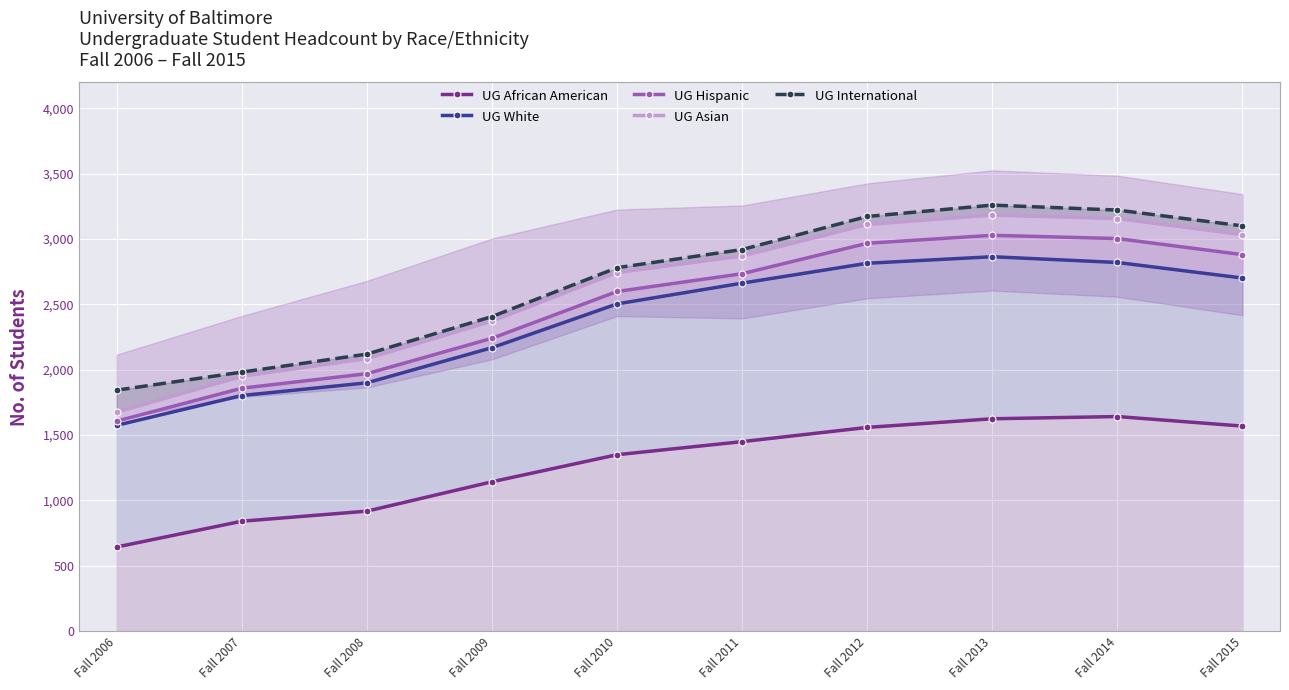

Which category has the lowest value across all series?

Fall 2006